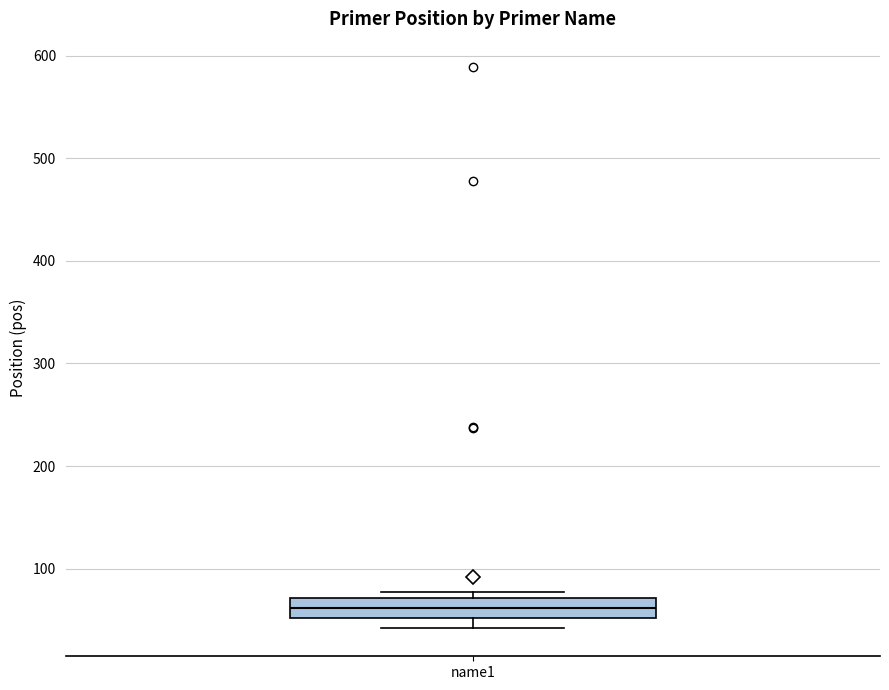

Where is the upper edge of the box for name1 on the y-axis? The values are not printed on the chart, so give them approximately, as read against the axis.

70